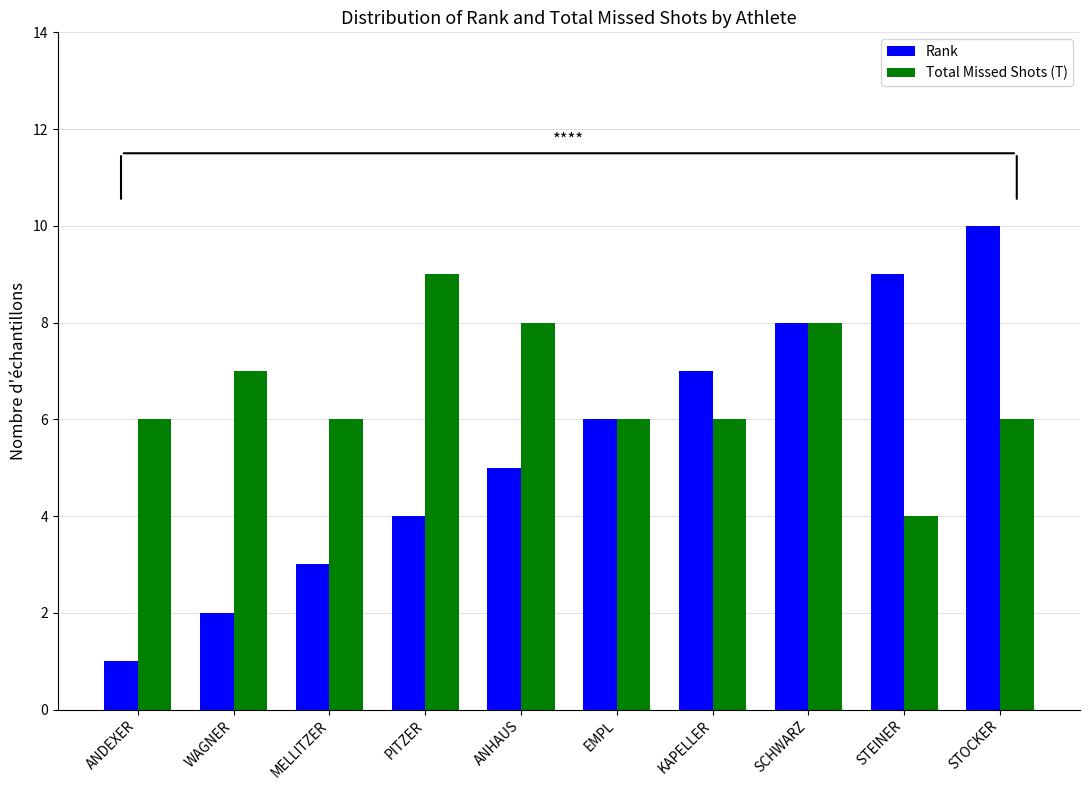

Is the value of Total Missed Shots (T) at PITZER greater than the value of Rank at ANHAUS?

Yes